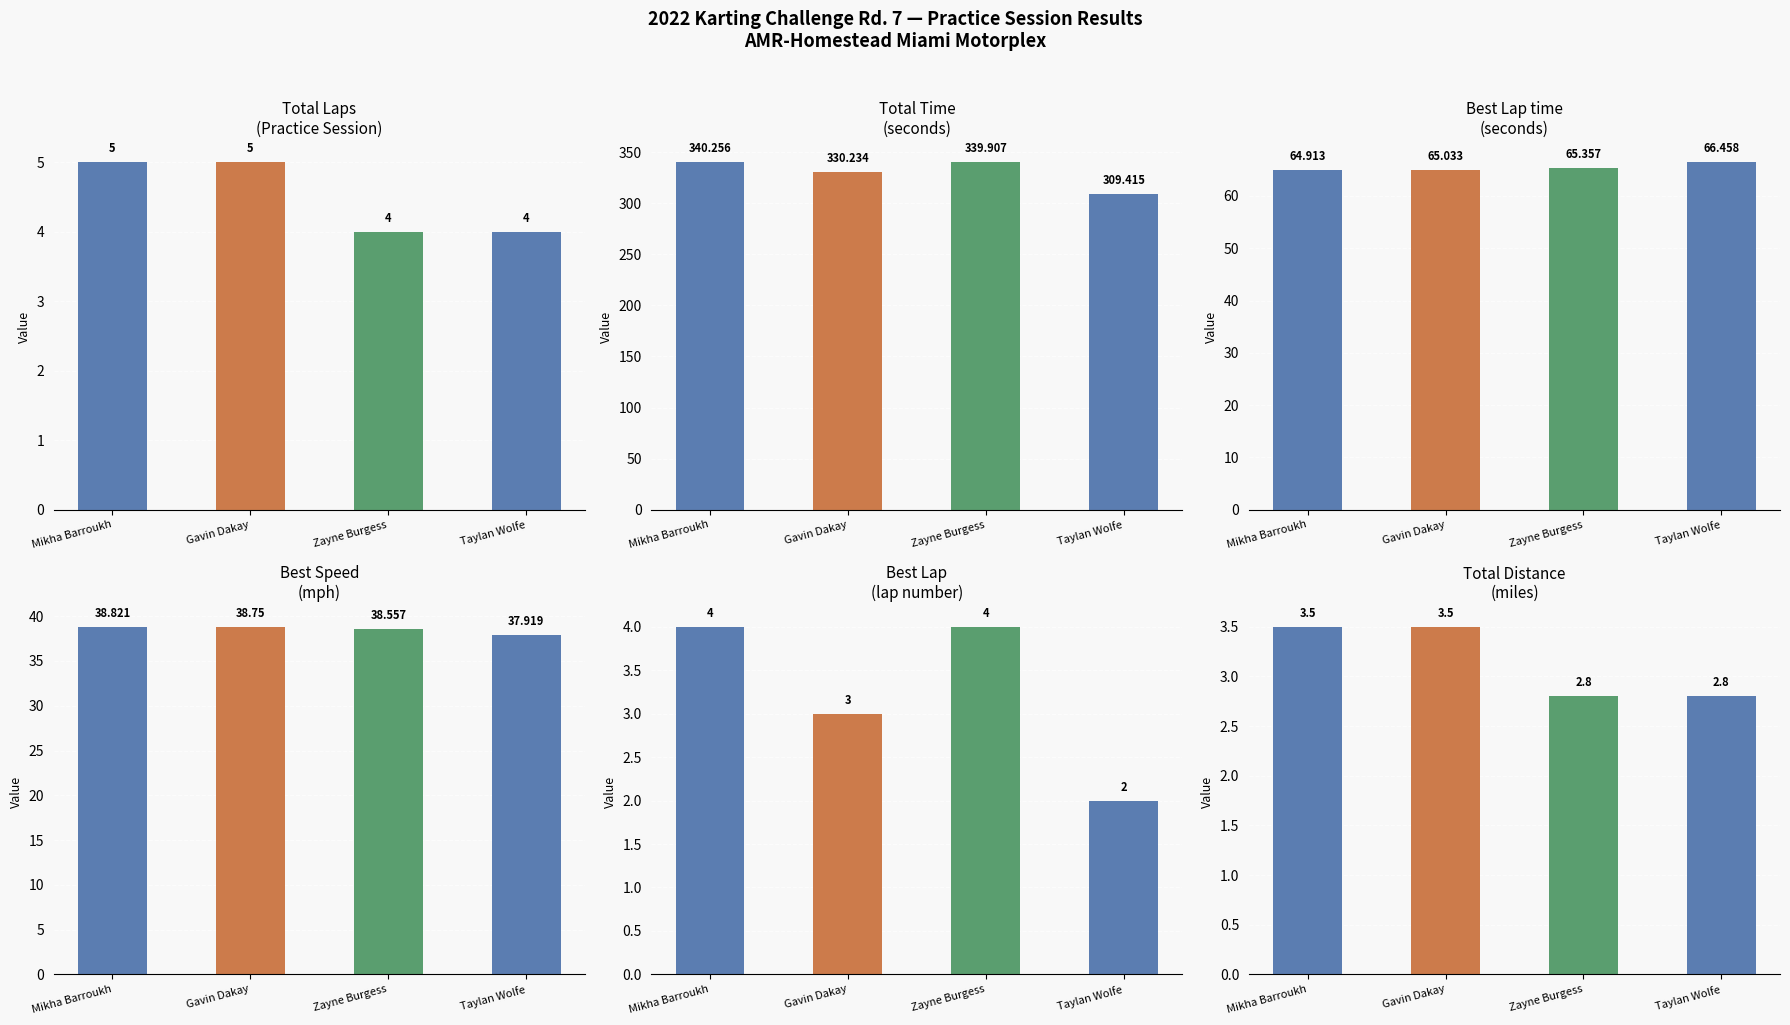

At how many categories does at least one series exceed 63?

4